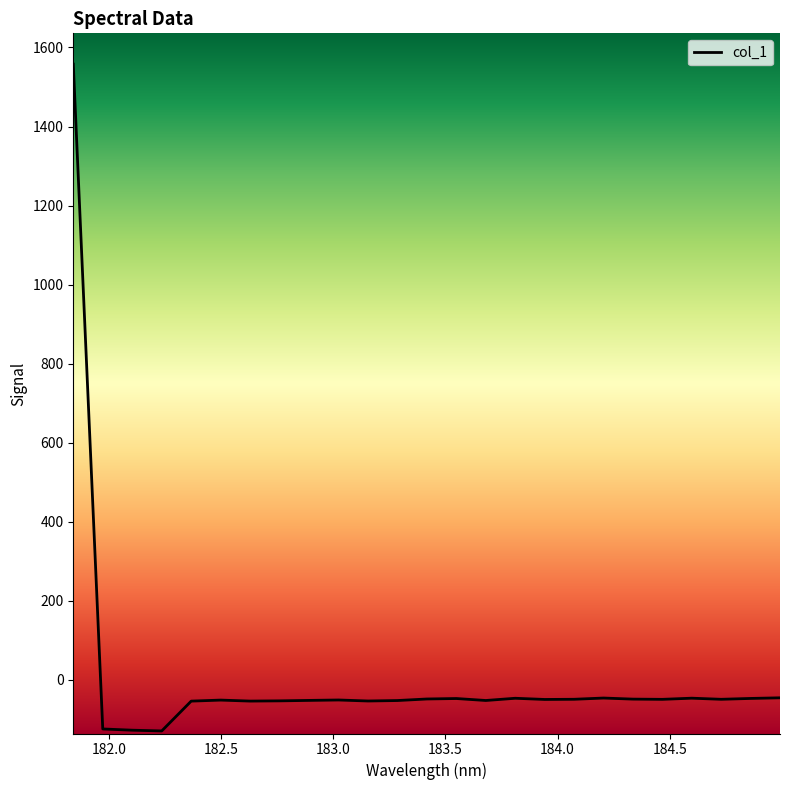

What is the smallest value displayed?

-129.6